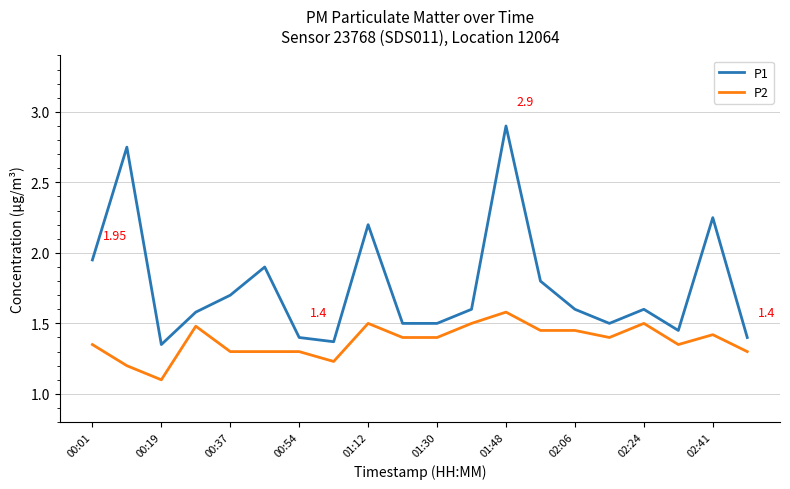

What are all the series names shown in the legend?

P1, P2